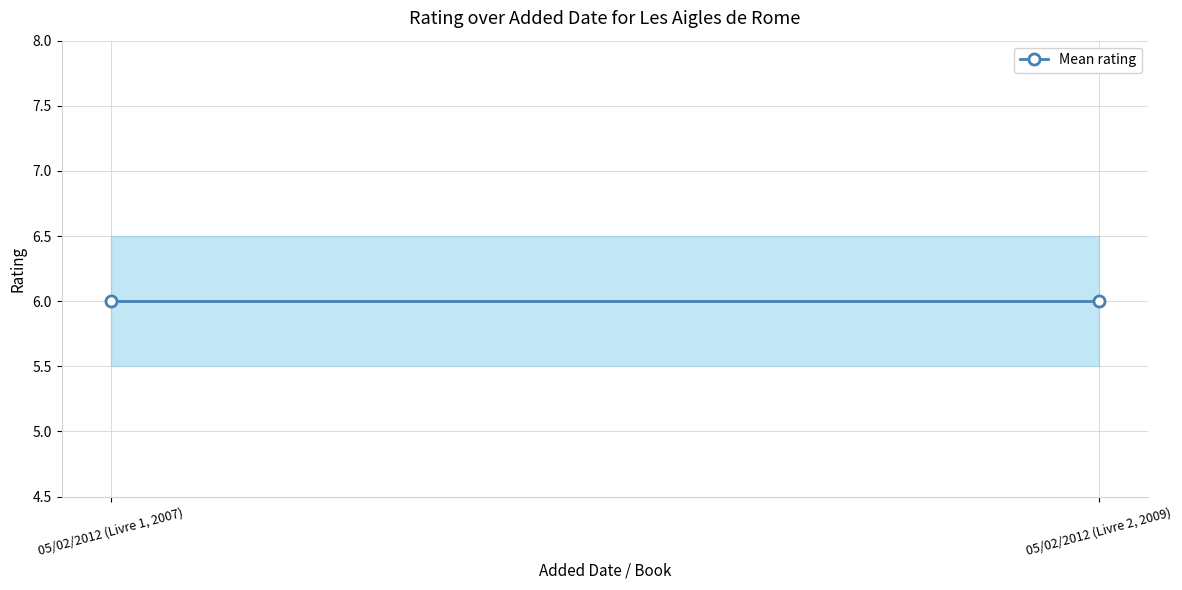

At which category is the sum across all series the highest?

05/02/2012 (Livre 1, 2007)